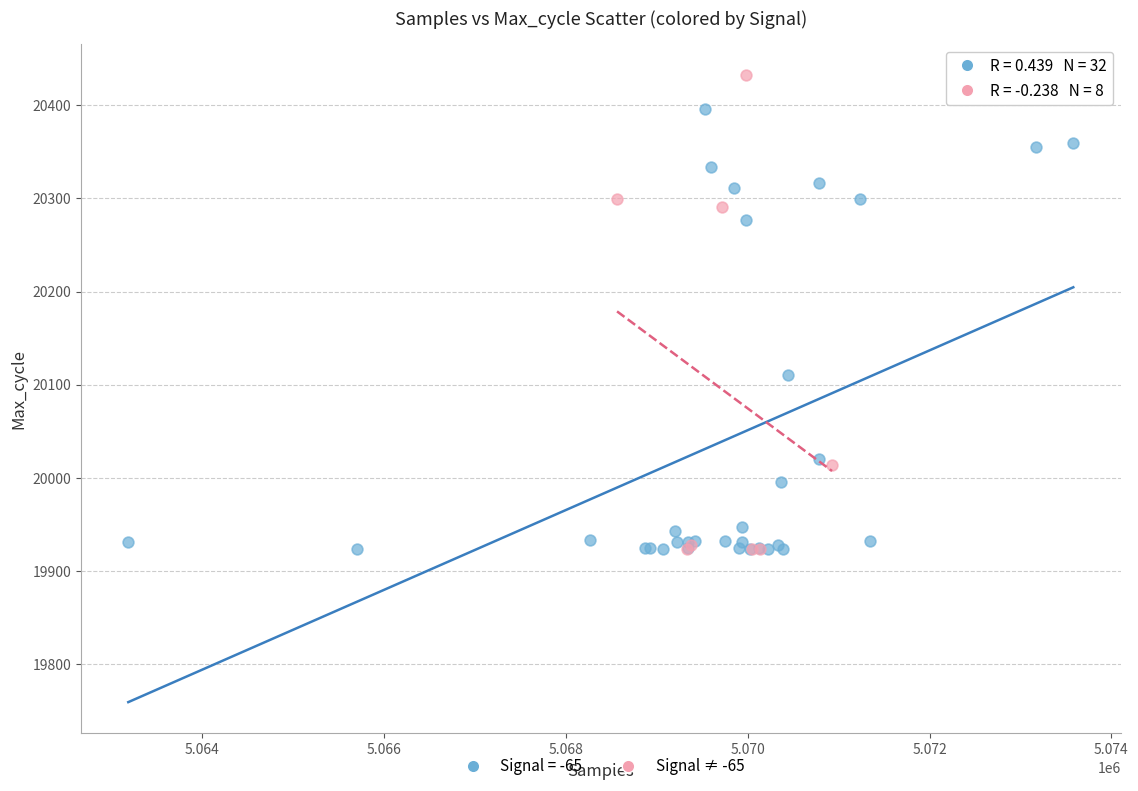

Which series has the largest Y range (max minus min)?

Signal ≠ -65